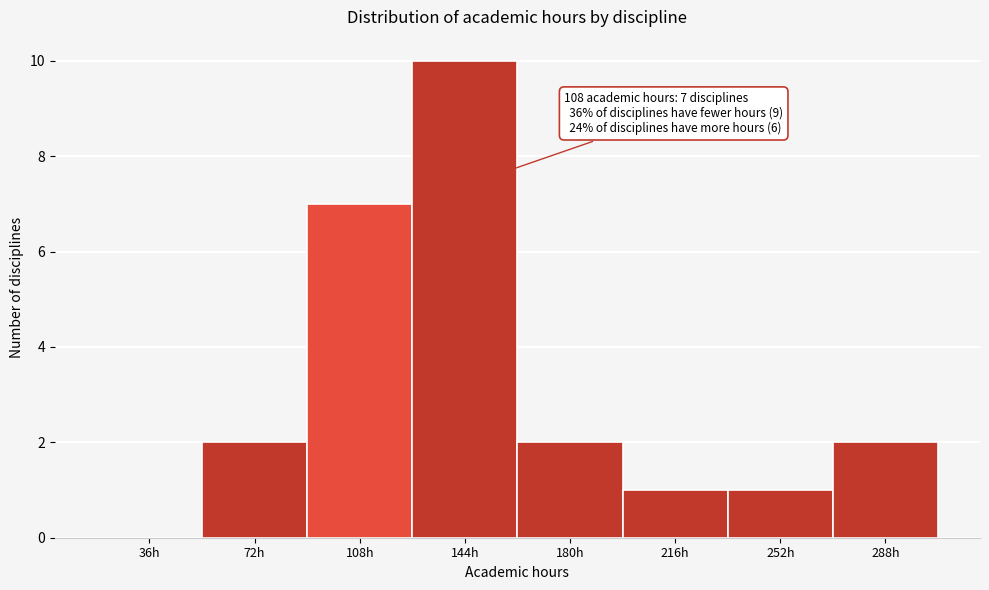

Reading right to left, list all the values displayed in this chart.

288h=2	252h=1	216h=1	180h=2	144h=10	108h=7	72h=2	36h=0